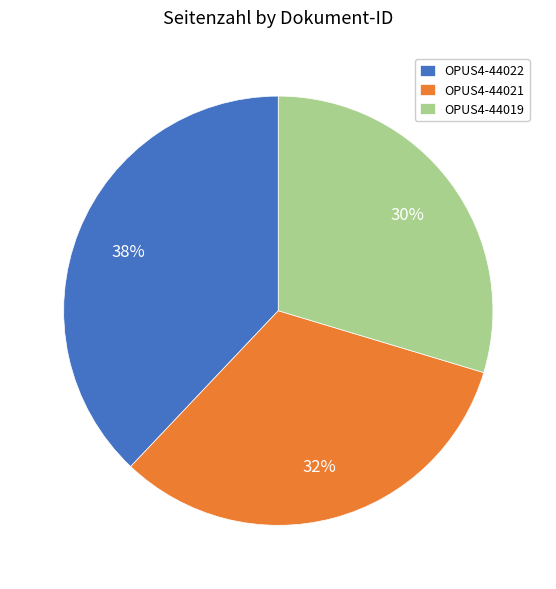

Is it true that OPUS4-44021 is 45% of the pie?

False